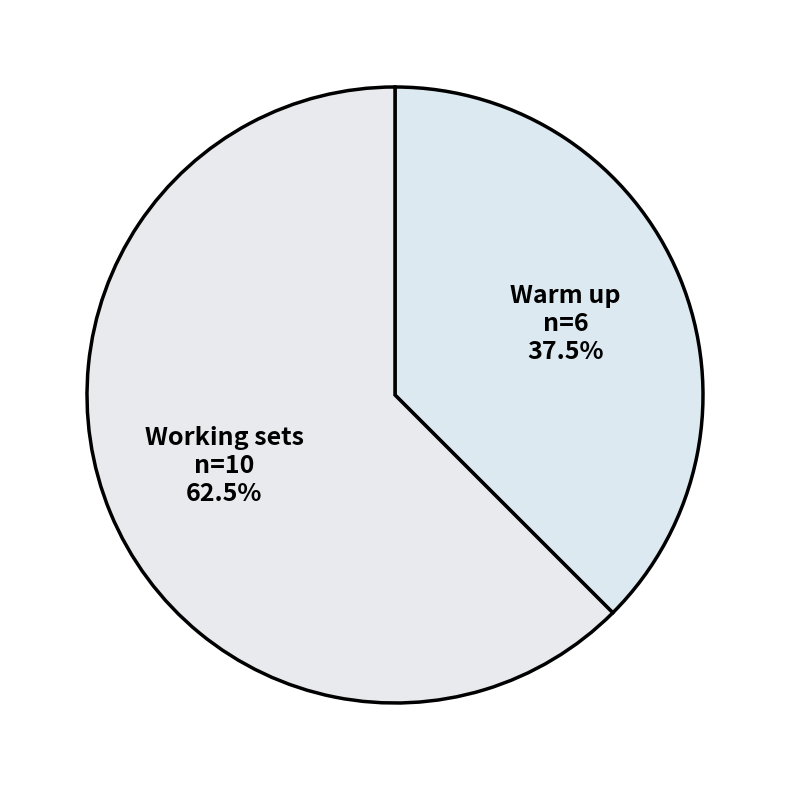

To the nearest percent, what is the average slice percentage?

50%